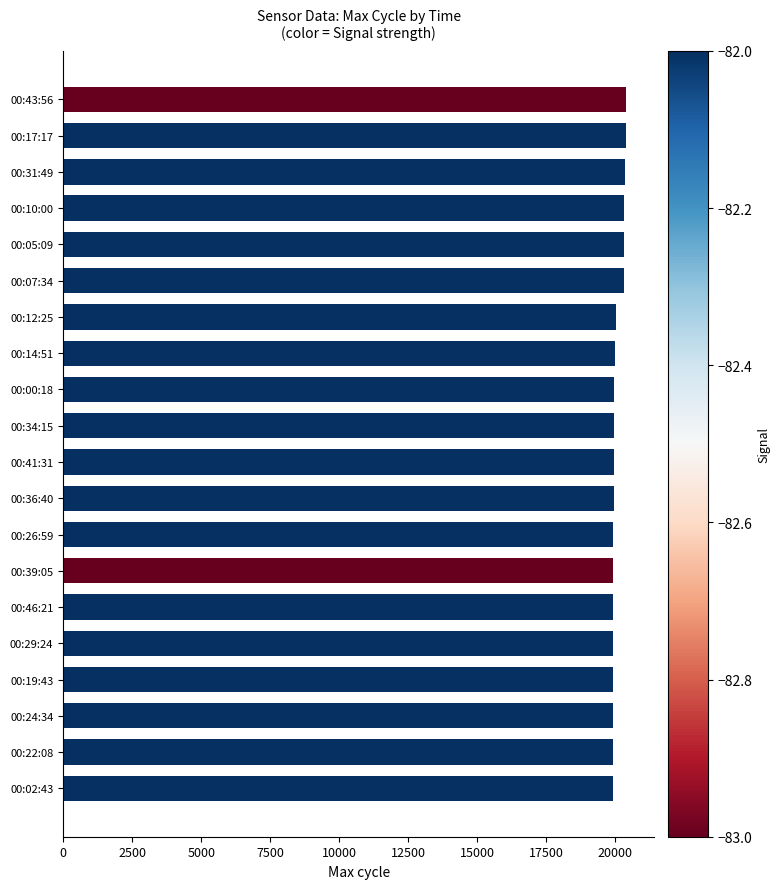

What is the sum of all values?

401397